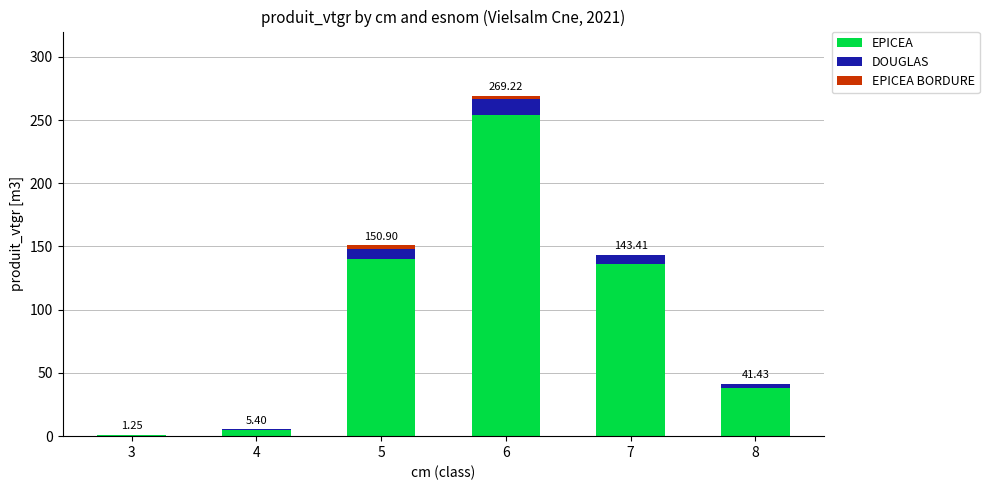

What is the sum of all EPICEA values?

574.6